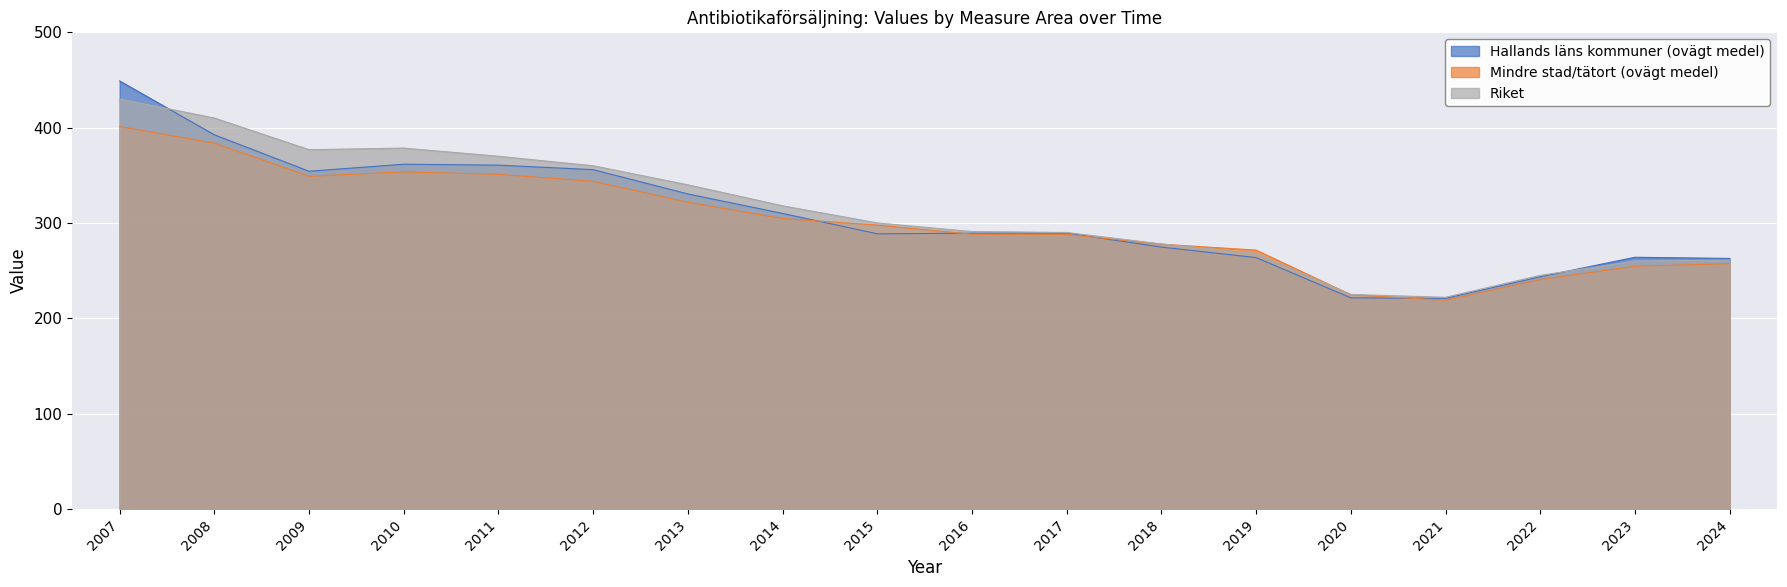

Which series has the largest range (max minus min)?

Hallands läns kommuner (ovägt medel)